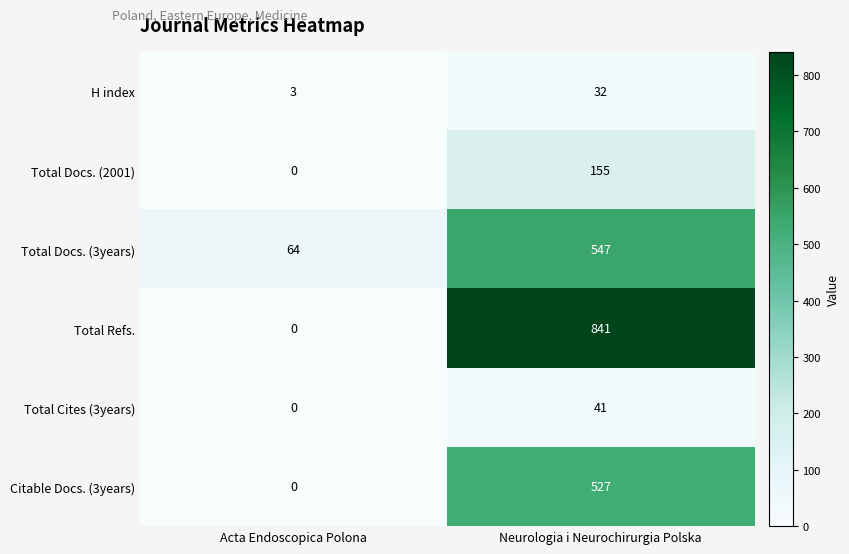

Rank the series at Neurologia i Neurochirurgia Polska from highest to lowest value.

Total Refs., Total Docs. (3years), Citable Docs. (3years), Total Docs. (2001), Total Cites (3years), H index